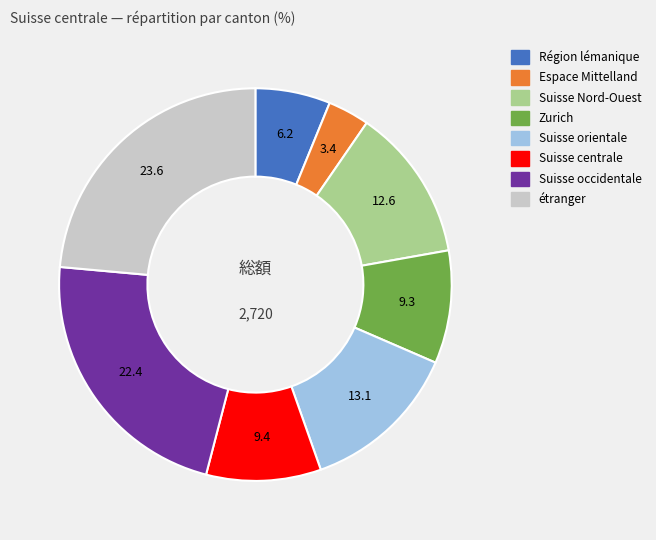

Is Suisse occidentale the majority of the pie?

No